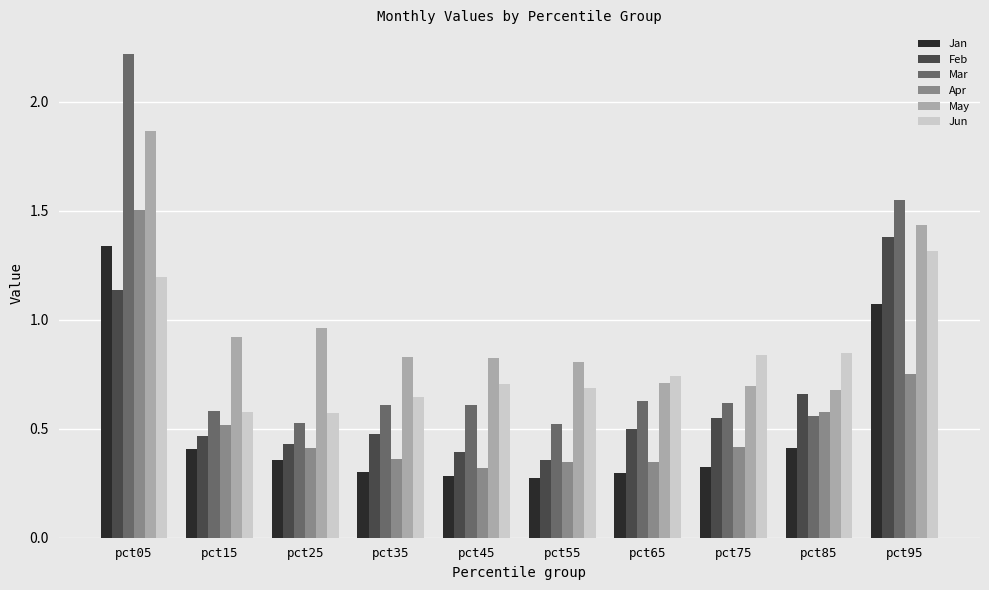

What are all the series names shown in the legend?

Jan, Feb, Mar, Apr, May, Jun